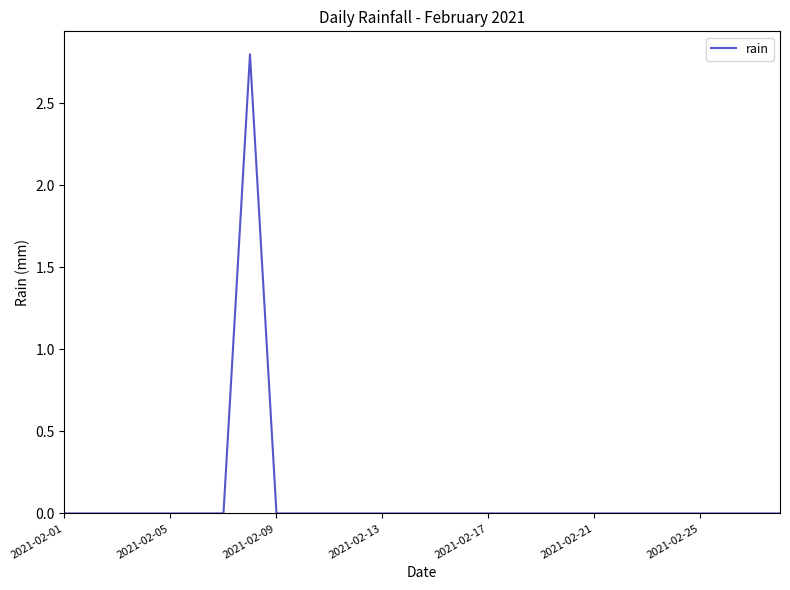

Count the number of categories in the chart.

28